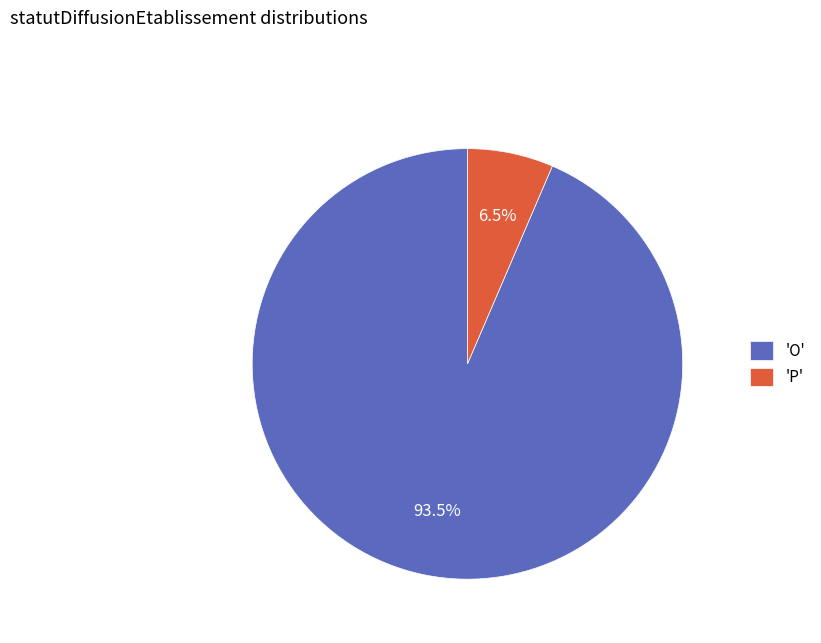

Rank the categories by value from lowest to highest.

'P', 'O'